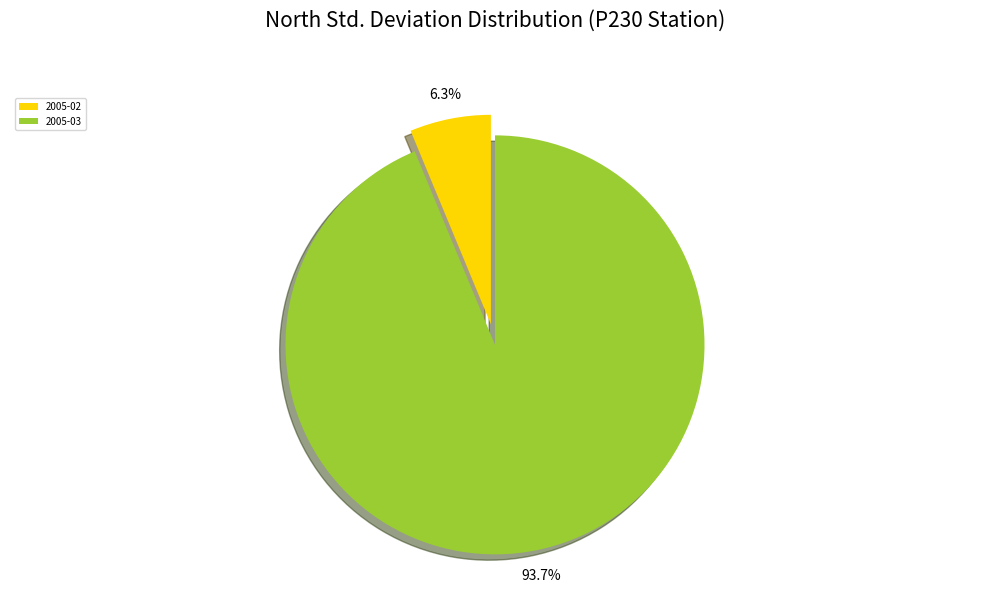

What percentage do 2005-03 and 2005-02 together represent?

100.0%